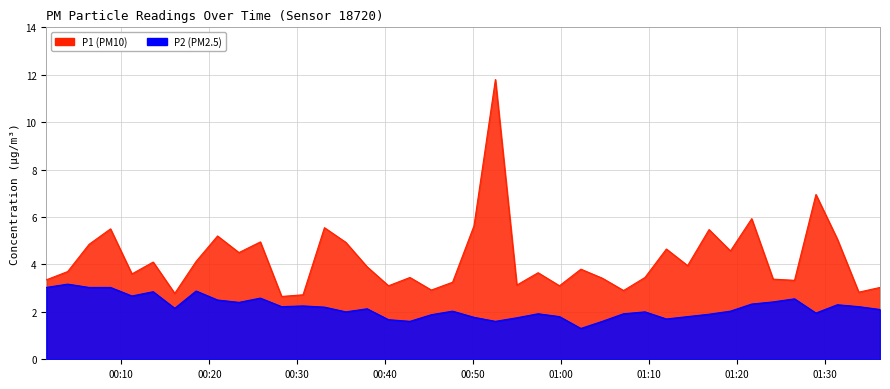

What is the difference between the maximum and minimum values in the P2 series?

1.9